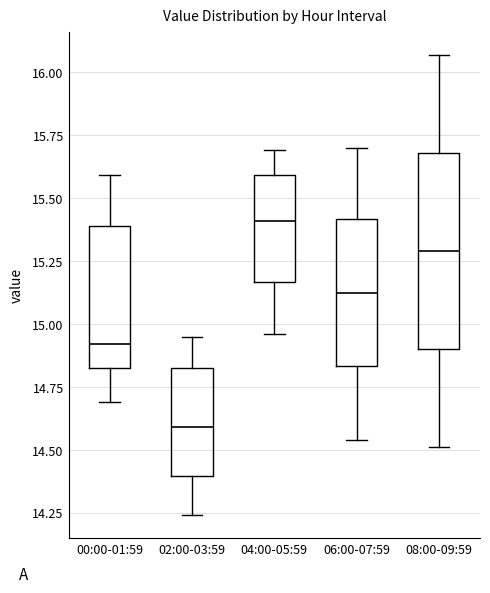

Reading left to right, transcribe this box plot: for each box, give where its median line is, the range the box spans, and where its two whiskers end, as read against the y-axis. The values are not printed on the chart, so give them approximately, as read against the axis.

00:00-01:59: median 14.90, box 14.85 to 15.40, whiskers 14.70 to 15.60
02:00-03:59: median 14.60, box 14.40 to 14.85, whiskers 14.25 to 14.95
04:00-05:59: median 15.40, box 15.15 to 15.60, whiskers 14.95 to 15.70
06:00-07:59: median 15.15, box 14.85 to 15.40, whiskers 14.55 to 15.70
08:00-09:59: median 15.30, box 14.90 to 15.70, whiskers 14.50 to 16.05